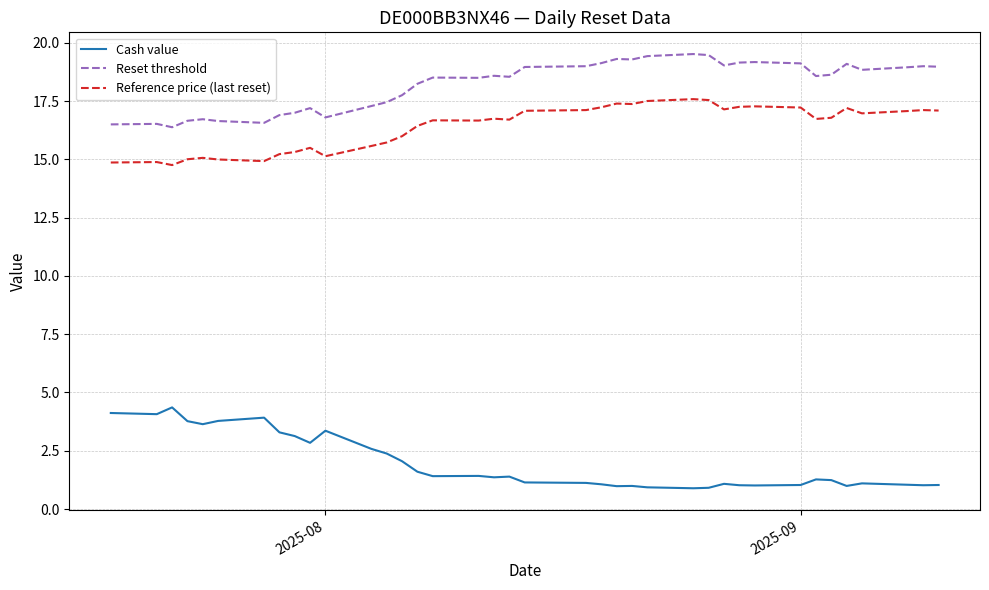

True or false: Reference price (last reset) and Cash value intersect in this chart.

False